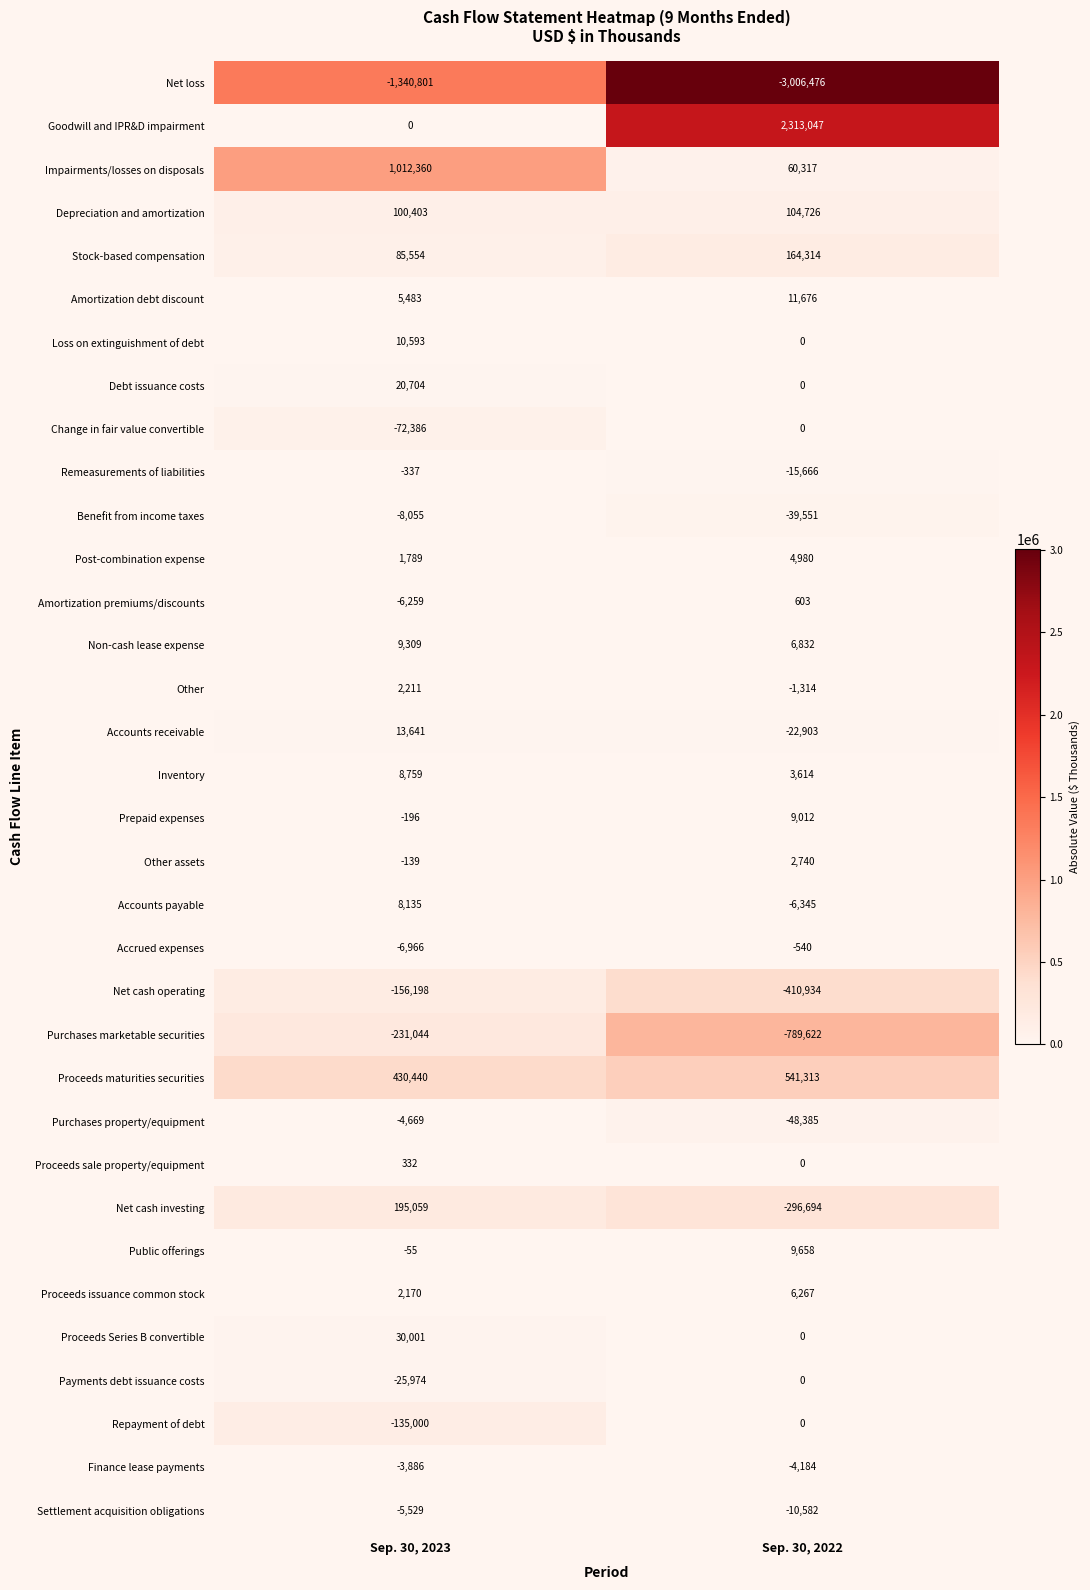

What is the sum of the Inventory values at Sep. 30, 2022 and Sep. 30, 2023?

12373